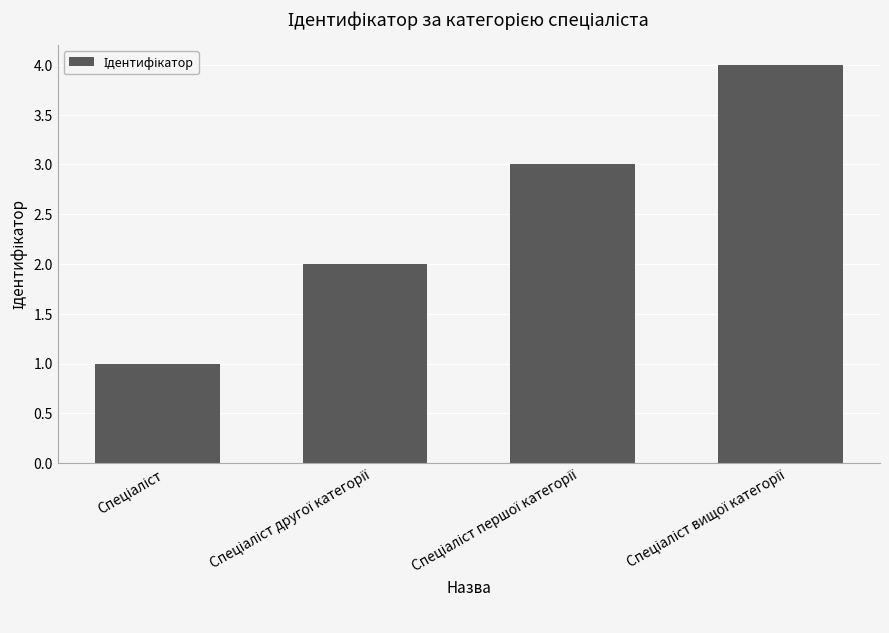

What is the greatest value displayed?

4